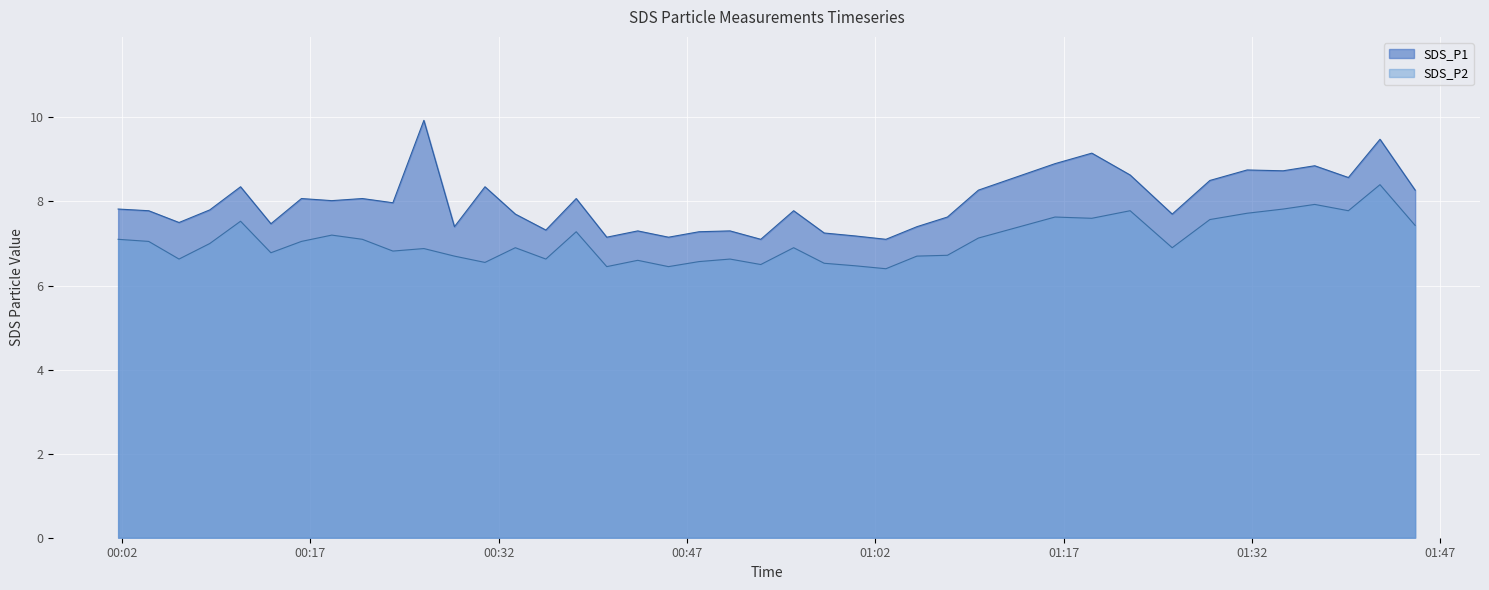

Which series has the widest spread of values?

SDS_P1_line